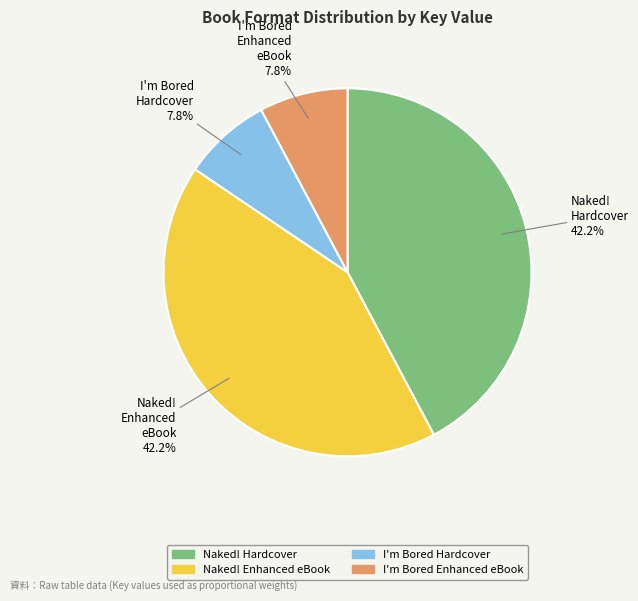

How many slices are in this pie chart?

4